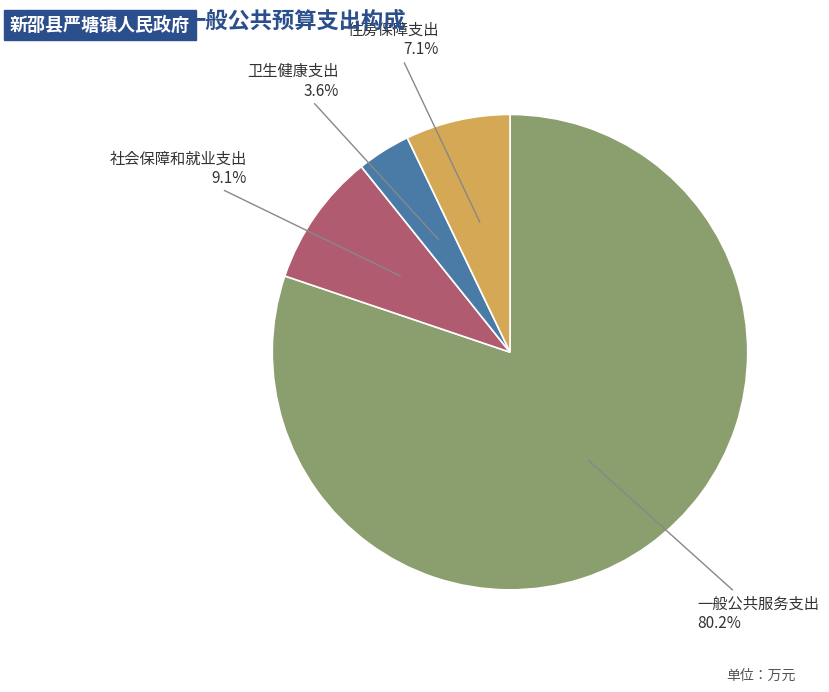

Does any single category account for the majority?

Yes